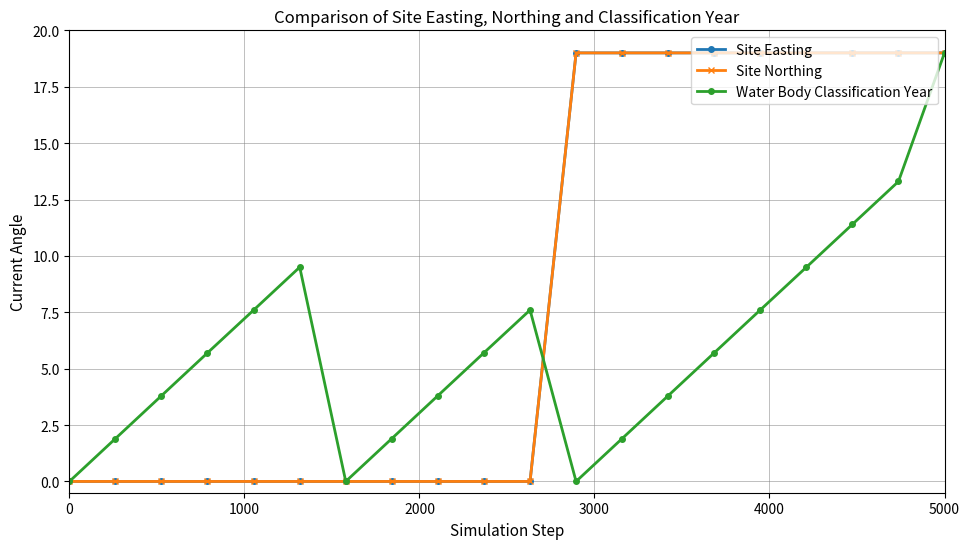

List the series in order of their peak value, lowest first.

Site Easting, Site Northing, Water Body Classification Year